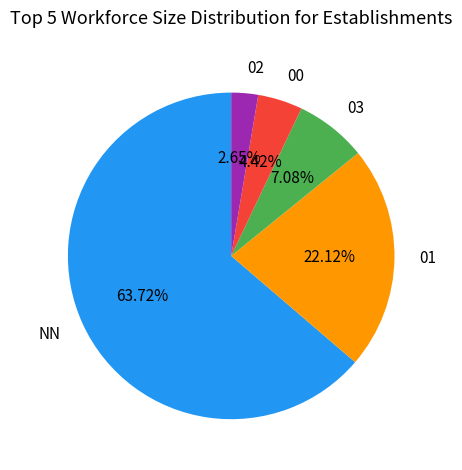

Rank the categories by value from lowest to highest.

02, 00, 03, 01, NN